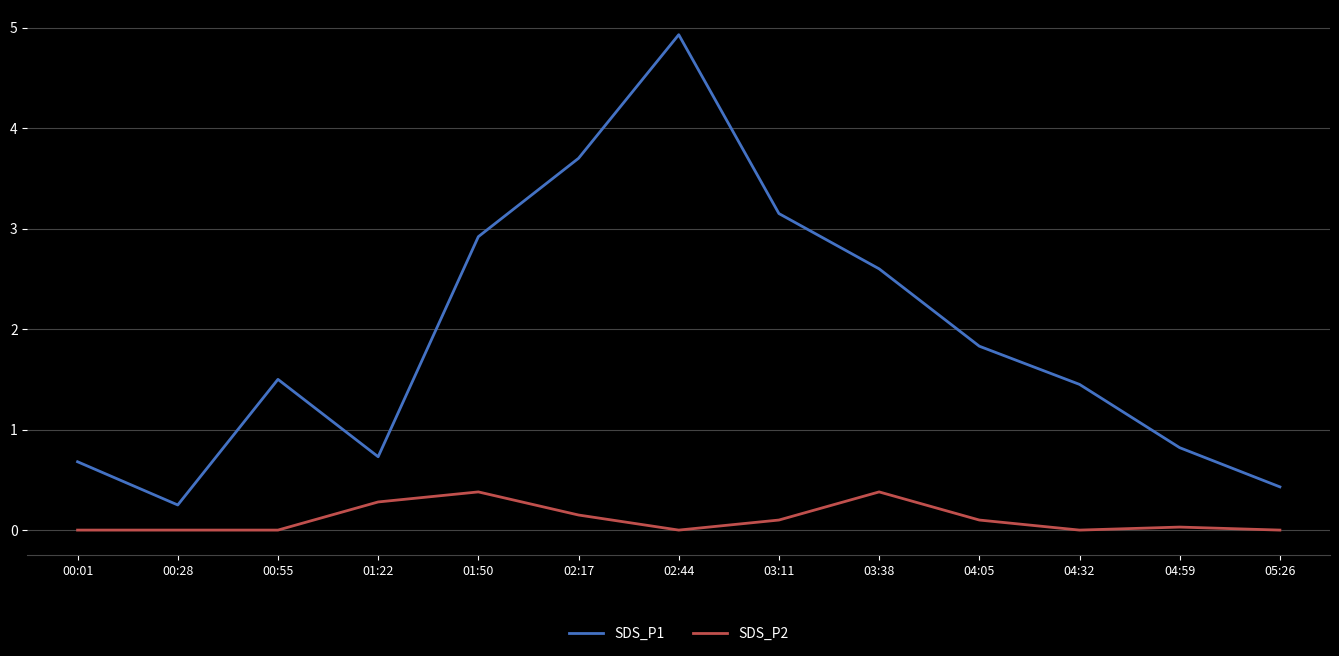

Which category has the highest value in the SDS_P1 series?

02:44